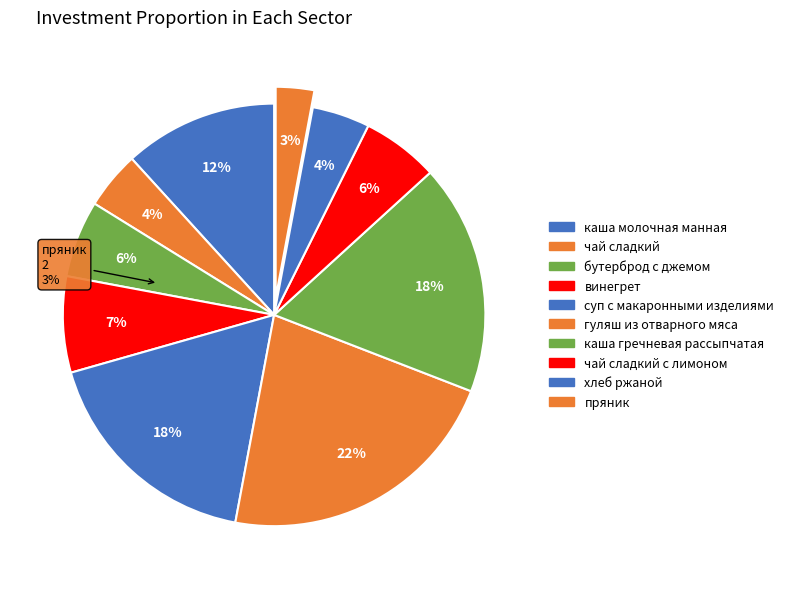

To the nearest percent, what portion does чай сладкий represent?

4%